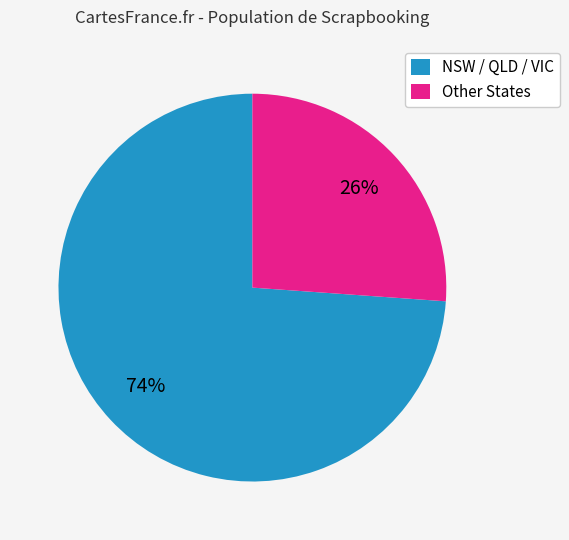

How many slices are in this pie chart?

2